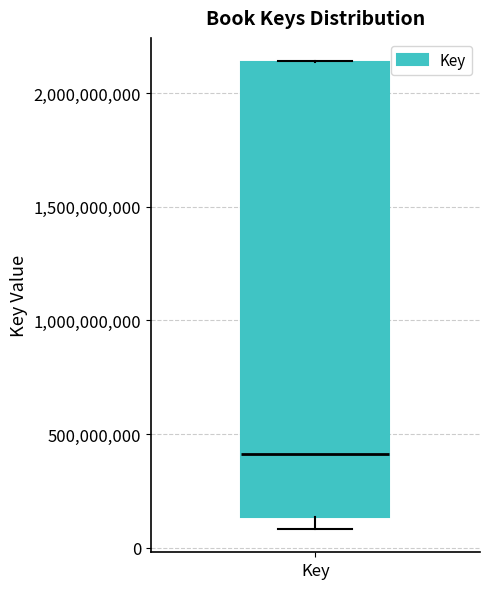

Read this box plot against the y-axis: the position of the median line, the range covered by the box, and the ends of both whiskers. The values are not printed on the chart, so give them approximately, as read against the axis.

median 400000000, box 150000000 to 2150000000, whiskers 100000000 to 2150000000